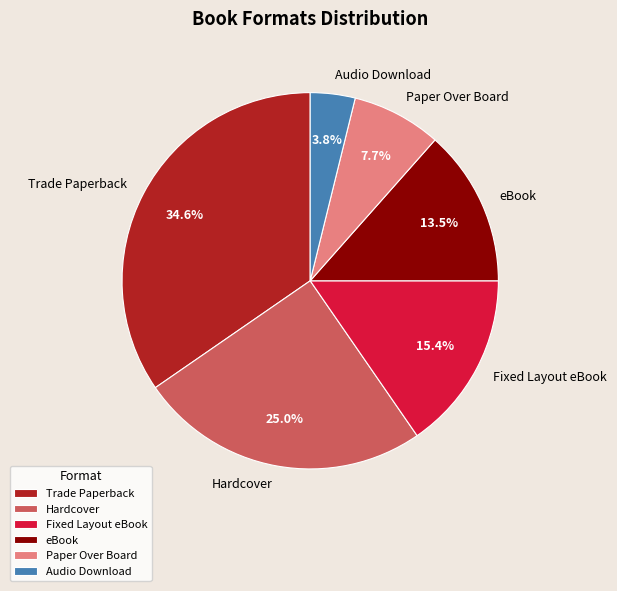

What percentage do Fixed Layout eBook and Audio Download together represent?

19.2%